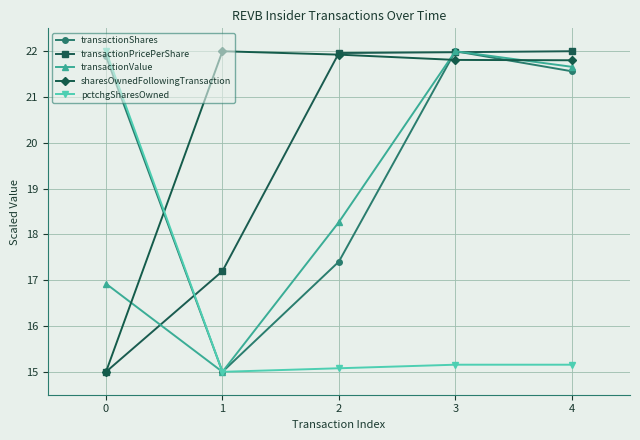

The value of transactionValue at 1 is 3.5. True or false?

False